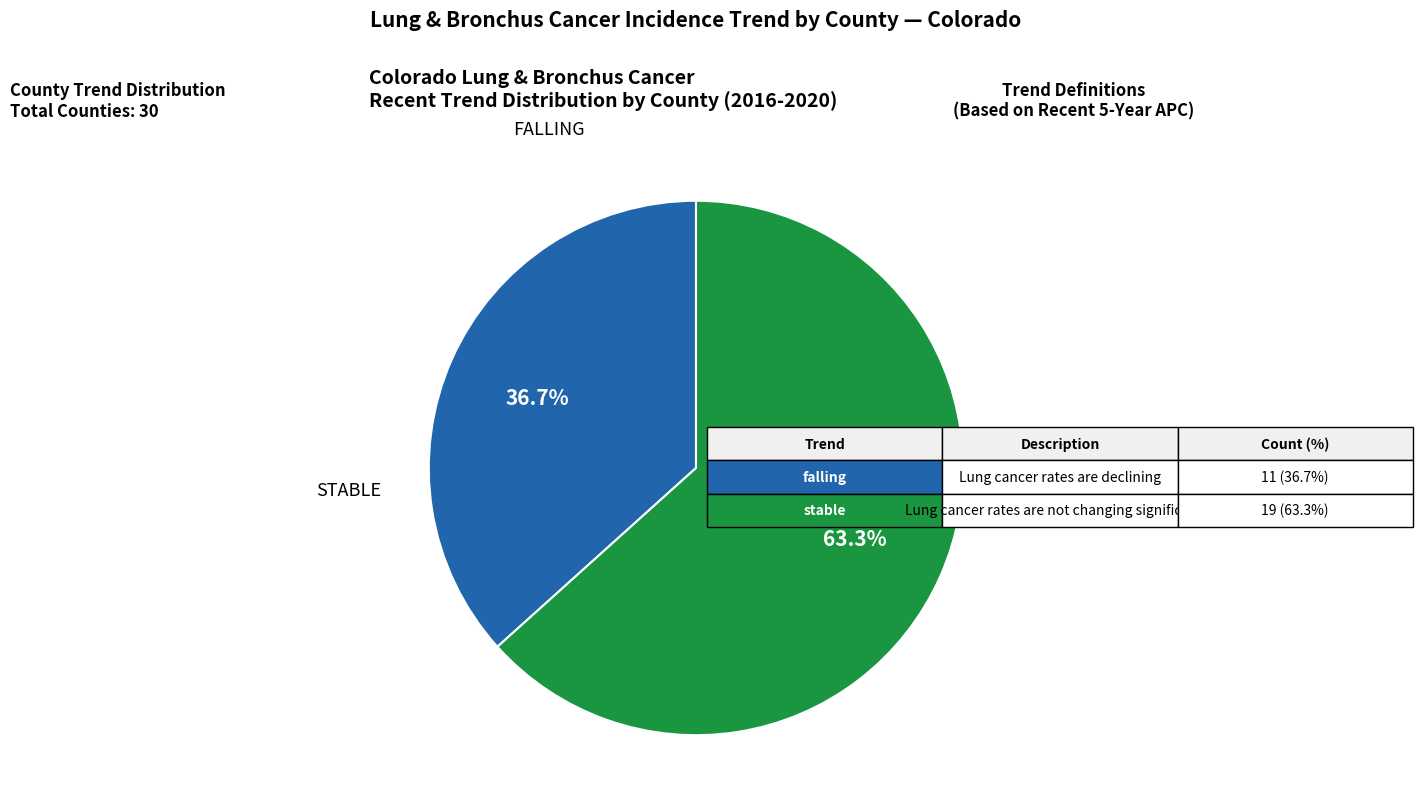

Is there a majority slice in this chart?

Yes